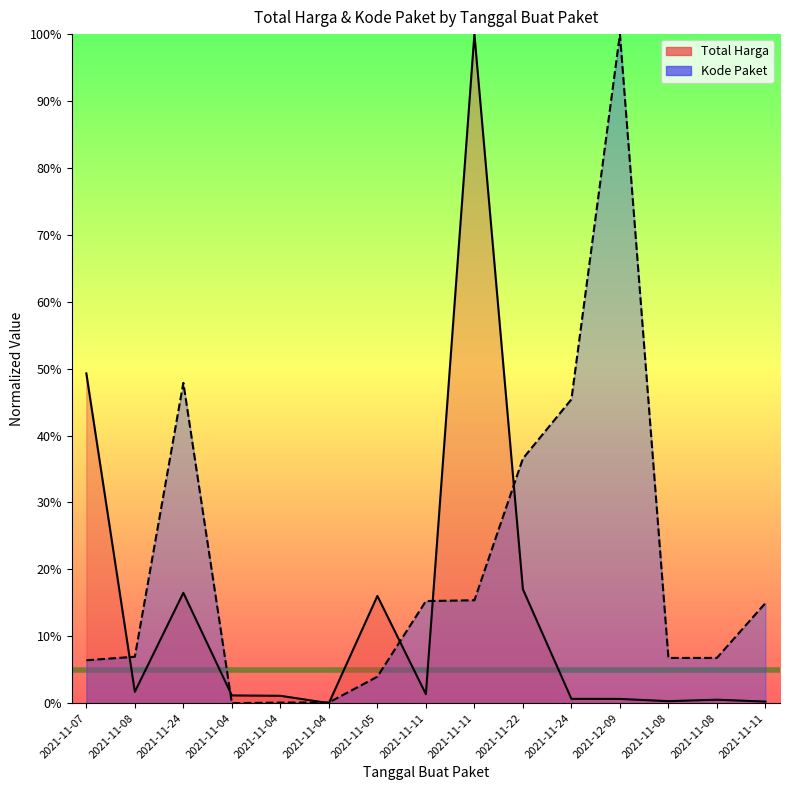

Reading left to right, what are all the values shown in this chart?

Total Harga: 2021-11-07=49.3	2021-11-08=1.7	2021-11-24=16.5	2021-11-04=1.2	2021-11-04=1.1	2021-11-04=0.0	2021-11-05=16.0	2021-11-11=1.3	2021-11-11=100.0	2021-11-22=17.0	2021-11-24=0.6	2021-12-09=0.6	2021-11-08=0.3	2021-11-08=0.5	2021-11-11=0.2
Kode Paket: 2021-11-07=6.4	2021-11-08=6.9	2021-11-24=47.9	2021-11-04=0.0	2021-11-04=0.1	2021-11-04=0.1	2021-11-05=4.0	2021-11-11=15.3	2021-11-11=15.4	2021-11-22=36.6	2021-11-24=45.4	2021-12-09=100.0	2021-11-08=6.8	2021-11-08=6.8	2021-11-11=15.0